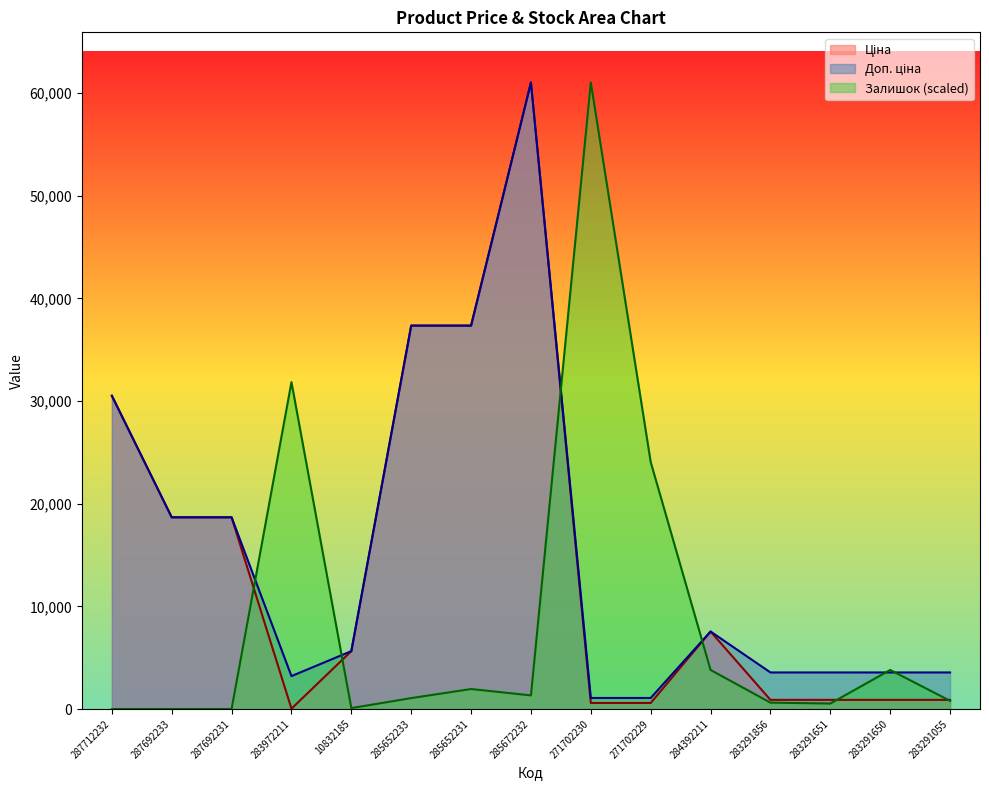

How many values in the Доп. ціна series exceed 5636?

7